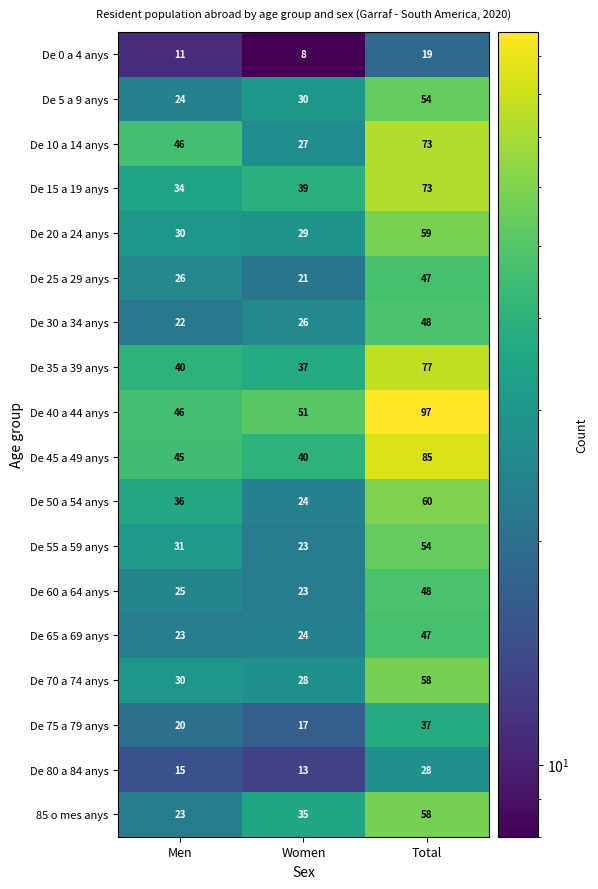

At which label is 85 o mes anys closest to 40?

Women